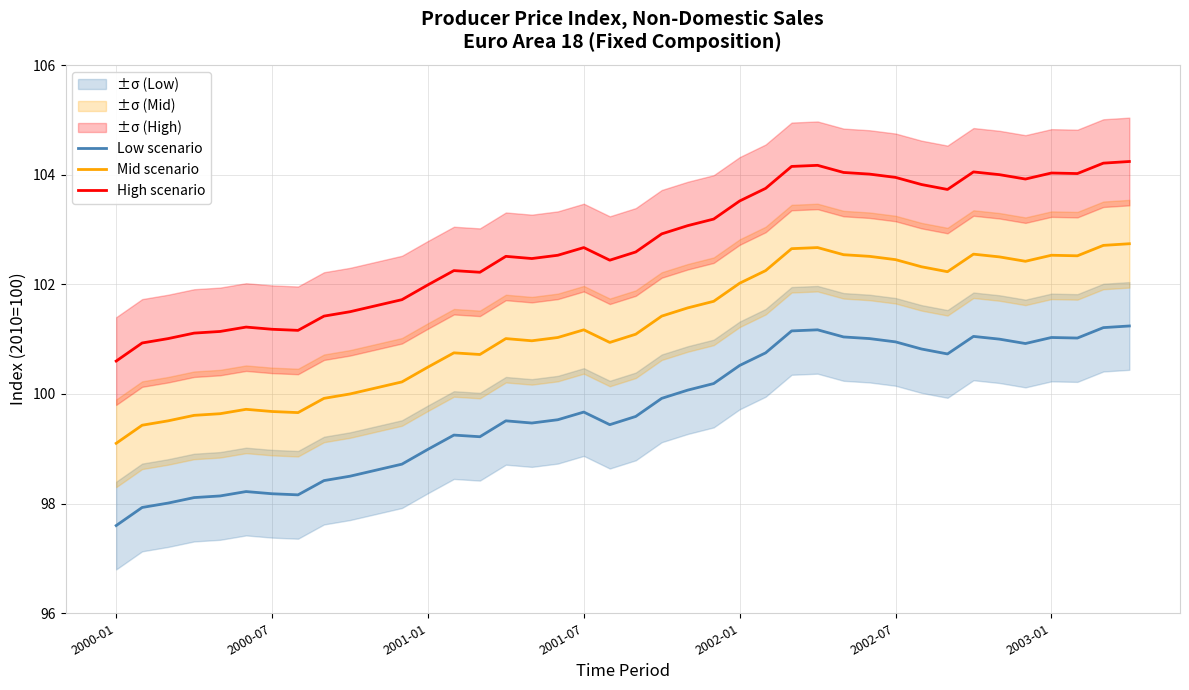

True or false: Low scenario has a value of 62.5 at 9.

False